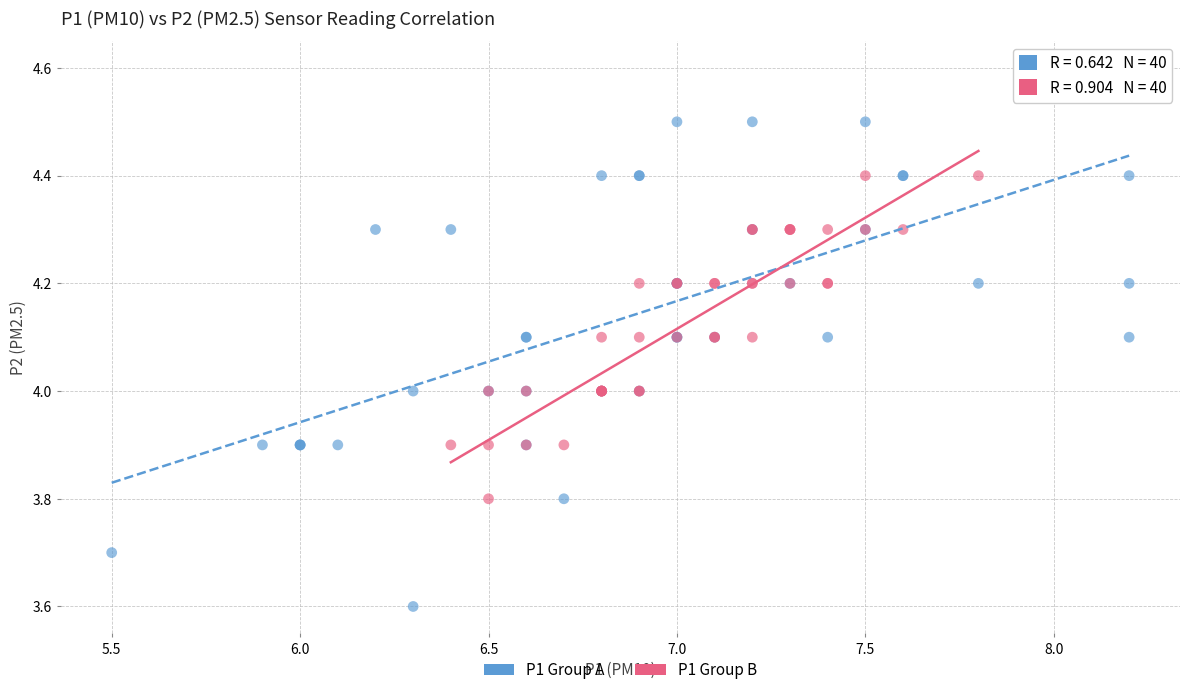

Which series reaches the maximum Y coordinate?

P1 Group A